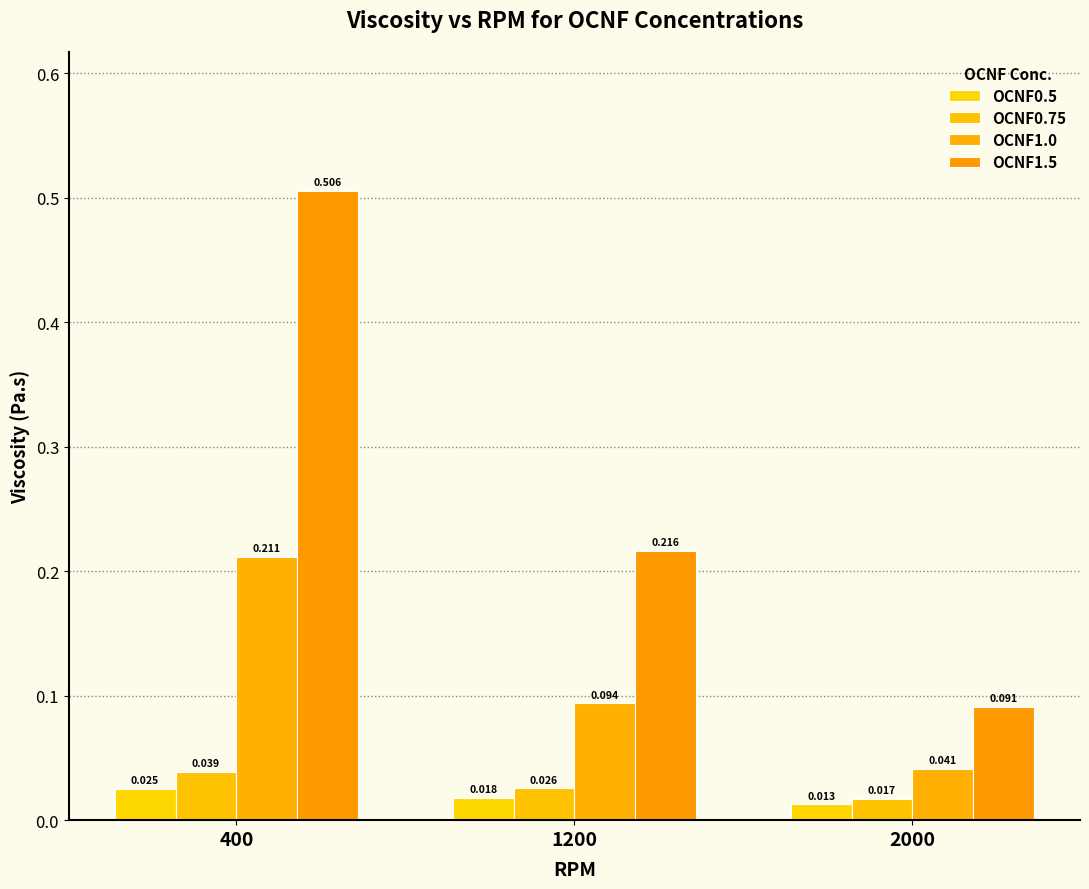

What is the sum of all OCNF1.5 values?

0.8